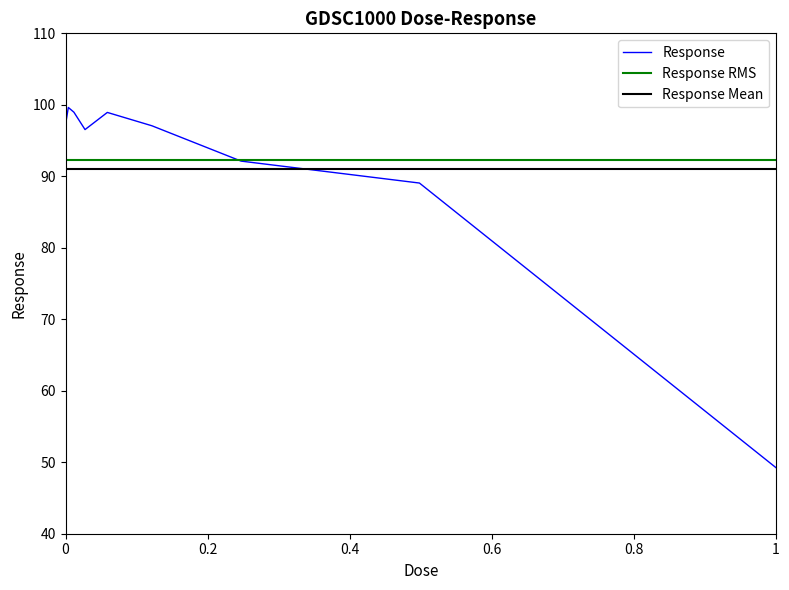

True or false: Response has a value of 97.2 at 0.

True